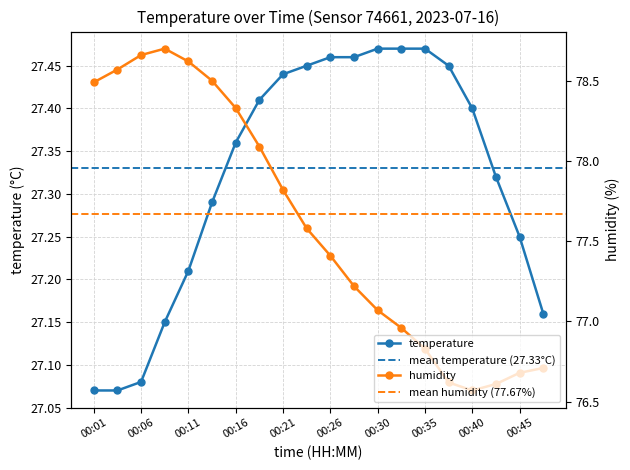

What is the difference between the maximum and second lowest values in the humidity series?

2.1